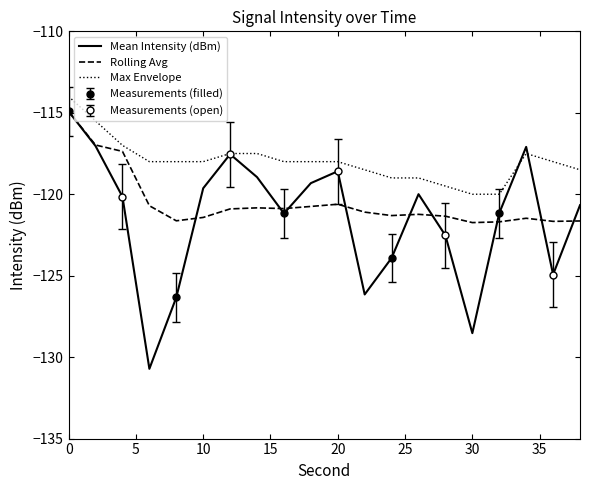

What is the minimum value for Max Envelope?

-120.0